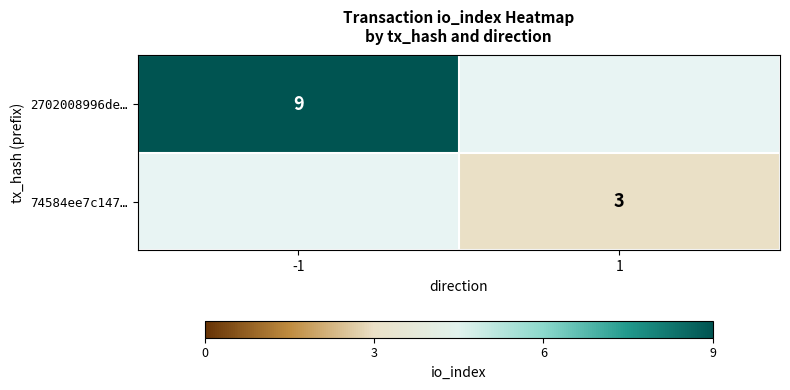

The value of 74584ee7c147… at 1 is 3. True or false?

True